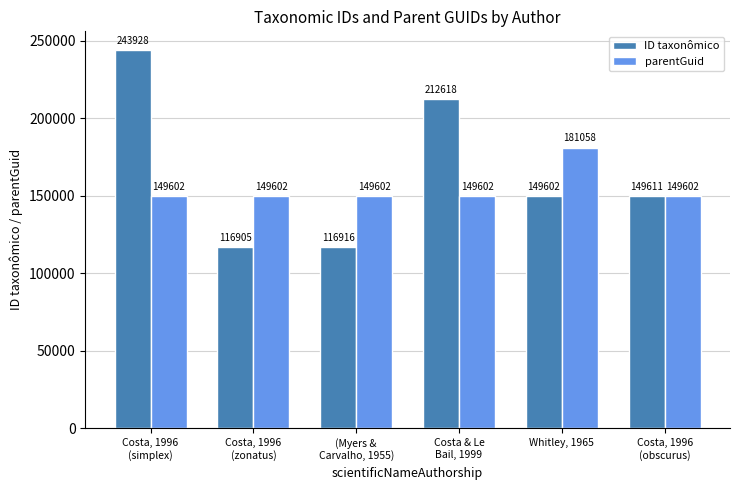

At how many categories does at least one series exceed 164748?

3